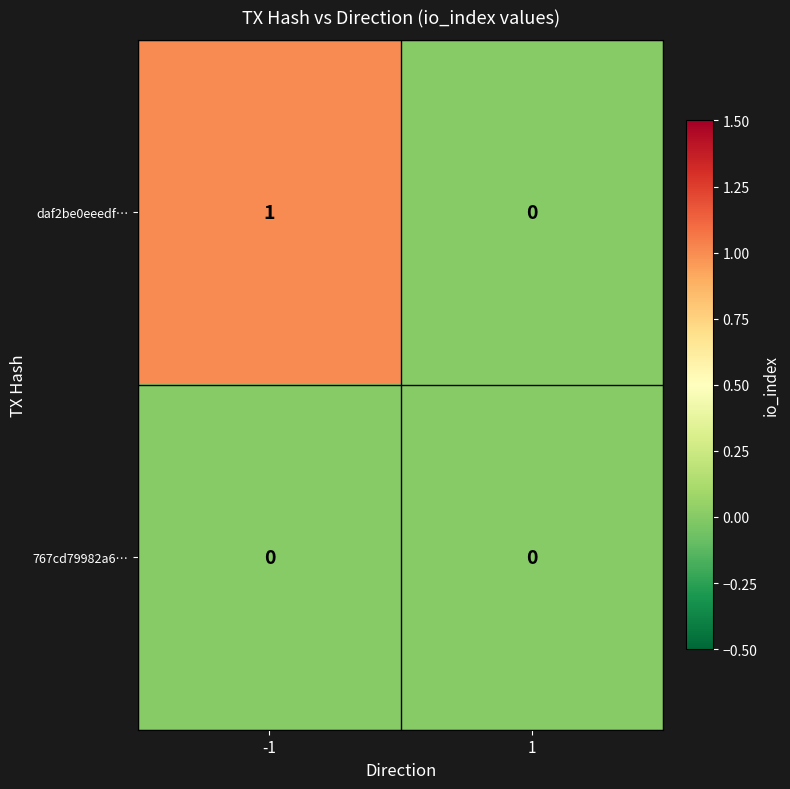

Rank the series at -1 from highest to lowest value.

daf2be0eeedf…, 767cd79982a6…